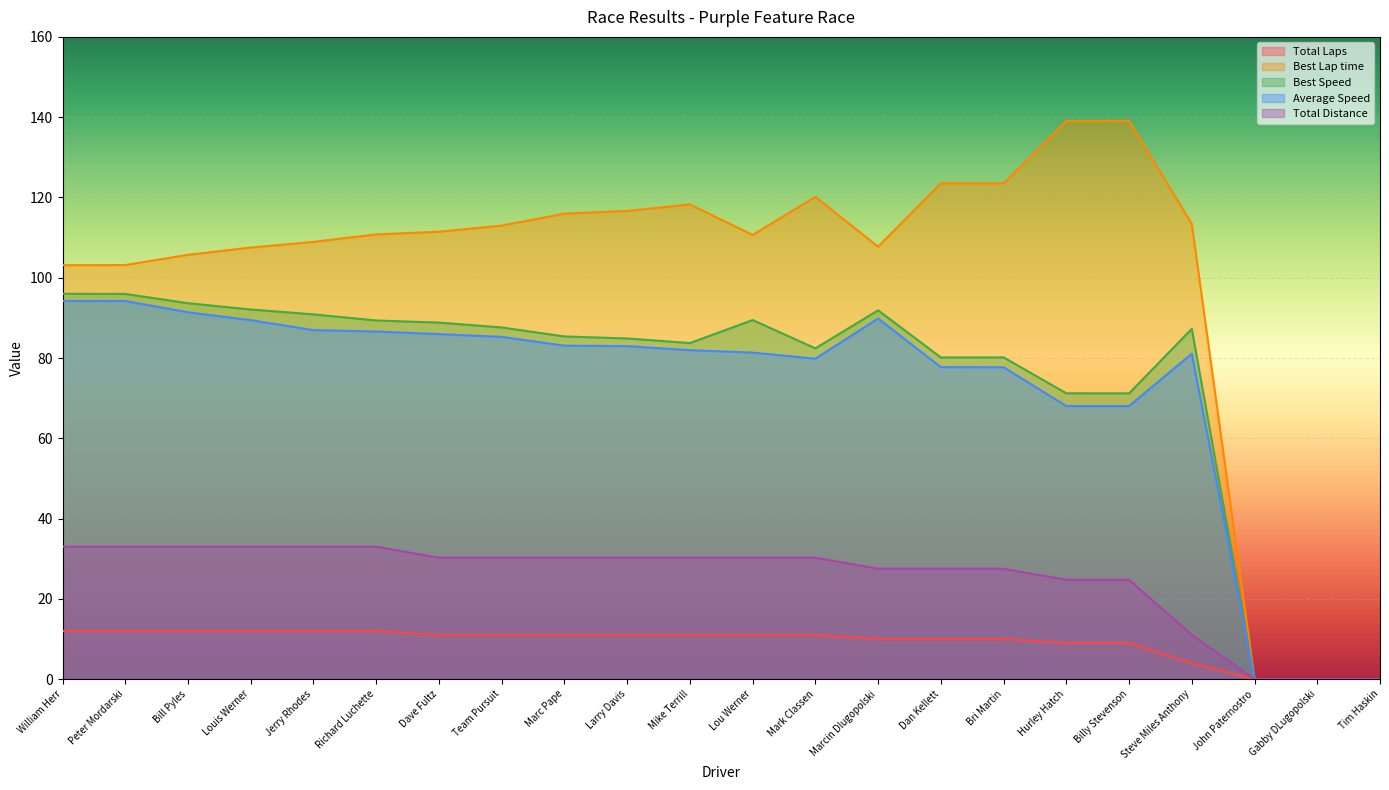

How many interior local peaks does the Best Lap time series have?

4